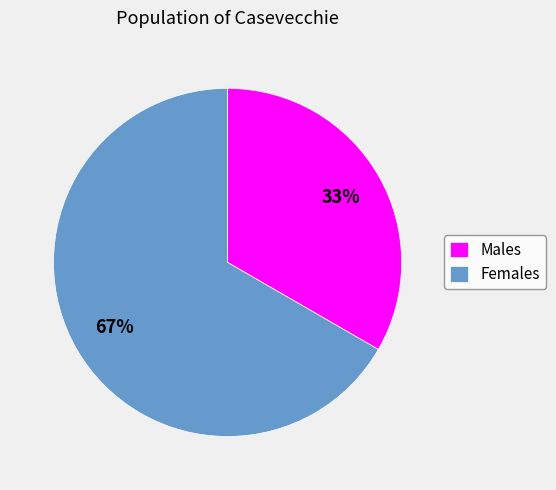

Is the sum of Females and Males greater than half?

Yes